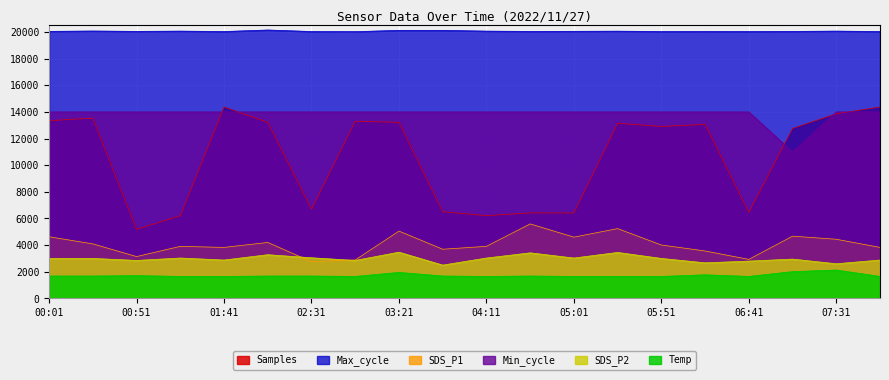

Reading left to right, extract all data points from this chart.

Samples: 00:01=13340.8	00:26=13531.6	00:51=5183.6	01:16=6213.2	01:41=14366.8	02:06=13220.8	02:31=6692.8	02:56=13292.4	03:21=13220.0	03:46=6510.0	04:11=6213.2	04:36=6419.2	05:01=6413.2	05:26=13146.8	05:51=12908.8	06:16=13061.6	06:41=6458.8	07:06=12760.0	07:31=13862.4	07:56=14366.8
SDS_P1: 00:01=4628.0	00:26=4092.0	00:51=3140.0	01:16=3908.0	01:41=3828.0	02:06=4200.0	02:31=2752.0	02:56=2888.0	03:21=5052.0	03:46=3692.0	04:11=3908.0	04:36=5592.0	05:01=4600.0	05:26=5240.0	05:51=4008.0	06:16=3560.0	06:41=2928.0	07:06=4672.0	07:31=4440.0	07:56=3828.0
Max_cycle: 00:01=20048.0	00:26=20074.0	00:51=20046.0	01:16=20066.0	01:41=20035.0	02:06=20149.0	02:31=20036.0	02:56=20025.0	03:21=20124.0	03:46=20123.0	04:11=20066.0	04:36=20044.0	05:01=20051.0	05:26=20063.0	05:51=20036.0	06:16=20040.0	06:41=20036.0	07:06=20044.0	07:31=20067.0	07:56=20035.0
SDS_P2: 00:01=3000.0	00:26=3000.0	00:51=2850.0	01:16=3030.0	01:41=2880.0	02:06=3280.0	02:31=3050.0	02:56=2850.0	03:21=3470.0	03:46=2500.0	04:11=3030.0	04:36=3420.0	05:01=3030.0	05:26=3450.0	05:51=3000.0	06:16=2670.0	06:41=2800.0	07:06=2950.0	07:31=2600.0	07:56=2880.0
Temp: 00:01=1680.0	00:26=1680.0	00:51=1710.0	01:16=1650.0	01:41=1650.0	02:06=1680.0	02:31=1680.0	02:56=1650.0	03:21=1950.0	03:46=1680.0	04:11=1650.0	04:36=1680.0	05:01=1650.0	05:26=1650.0	05:51=1650.0	06:16=1770.0	06:41=1650.0	07:06=2010.0	07:31=2130.0	07:56=1650.0
Min_cycle: 00:01=14000.0	00:26=14000.0	00:51=14000.0	01:16=14000.0	01:41=14000.0	02:06=14000.0	02:31=14000.0	02:56=14000.0	03:21=14000.0	03:46=14000.0	04:11=14000.0	04:36=14000.0	05:01=14000.0	05:26=14000.0	05:51=14000.0	06:16=14000.0	06:41=14000.0	07:06=11000.0	07:31=14000.0	07:56=14000.0